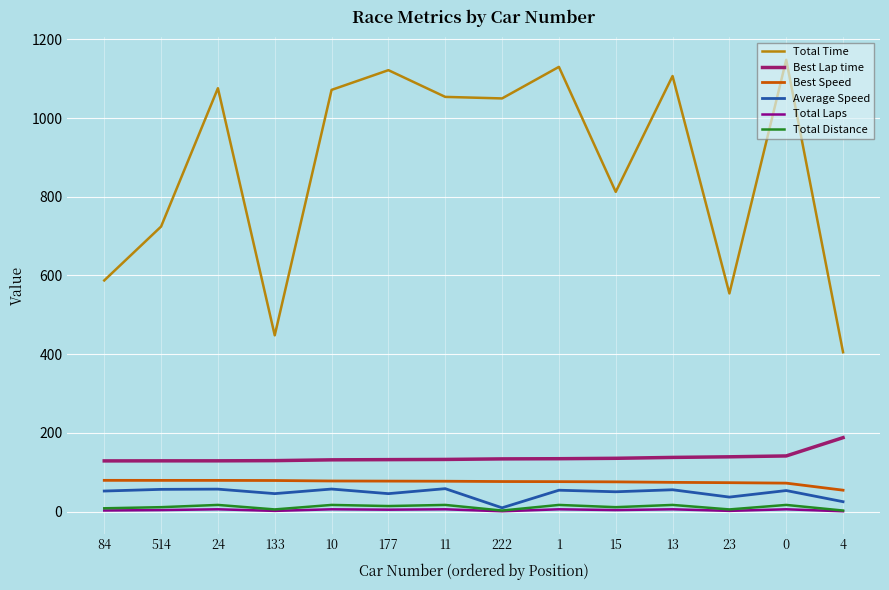

What is the approximate value of Total Distance at 11?

17.1